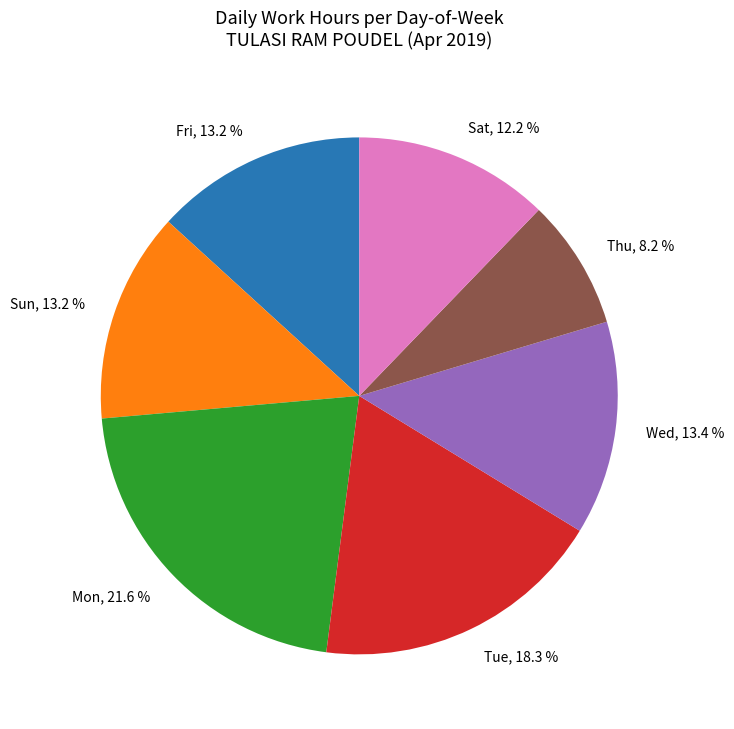

Is the sum of Fri, 13.2 % and Thu, 8.2 % greater than half?

No